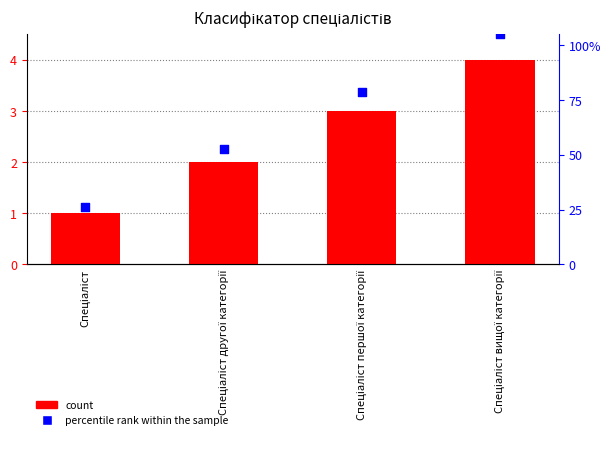

Which series reaches the maximum Y coordinate?

percentile rank within the sample